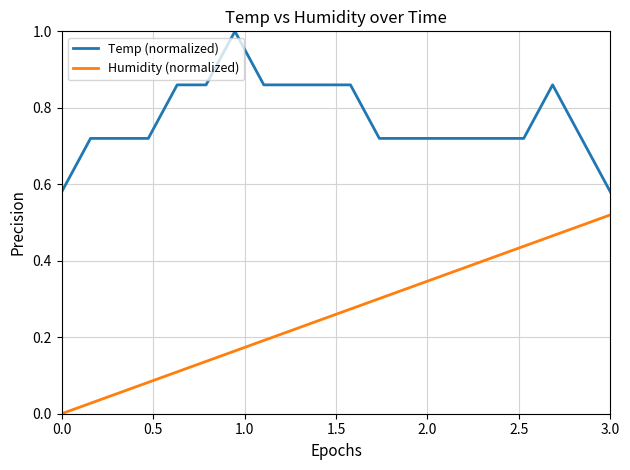

What is the maximum value shown in the chart?

1.0